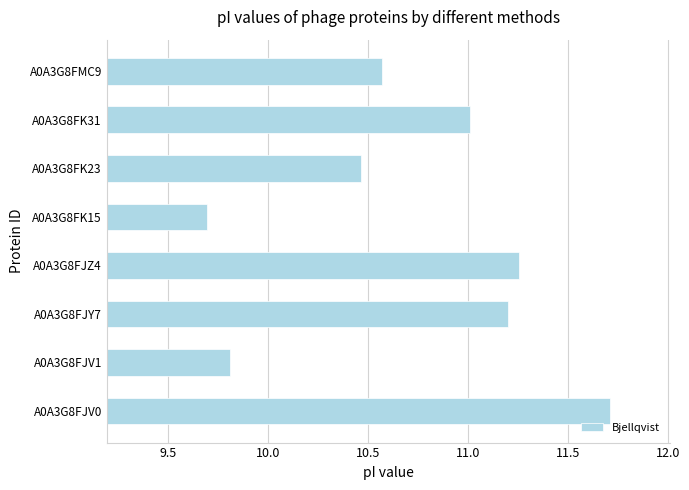

How many data points are less than 11?

4